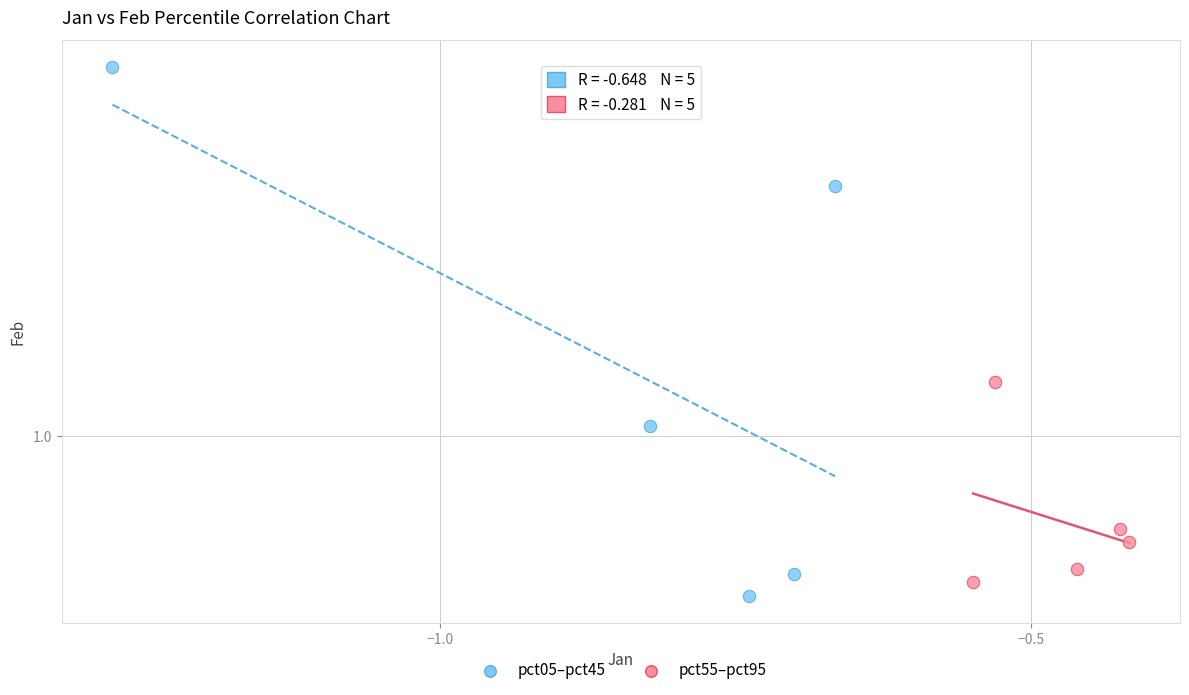

Which series contains the highest Y value?

pct05–pct45